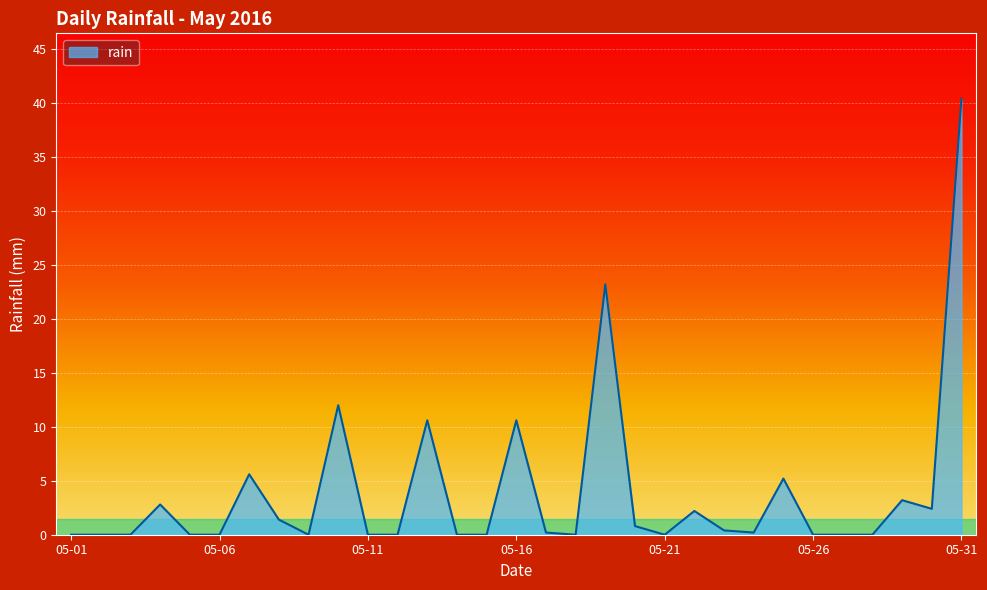

What is the greatest value displayed?

40.4